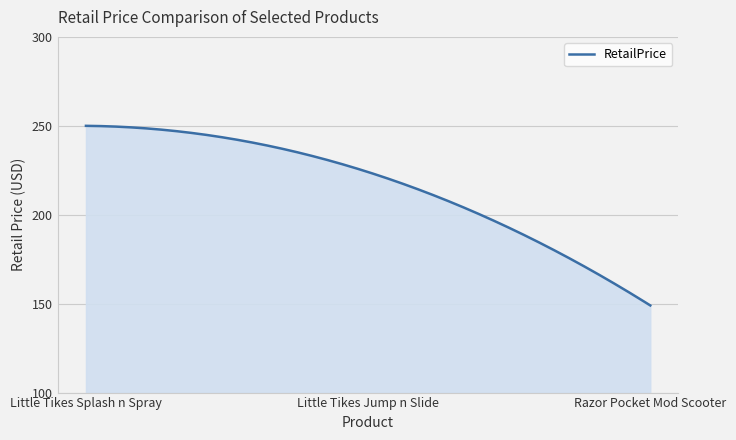

What is the minimum value shown in the chart?

149.0